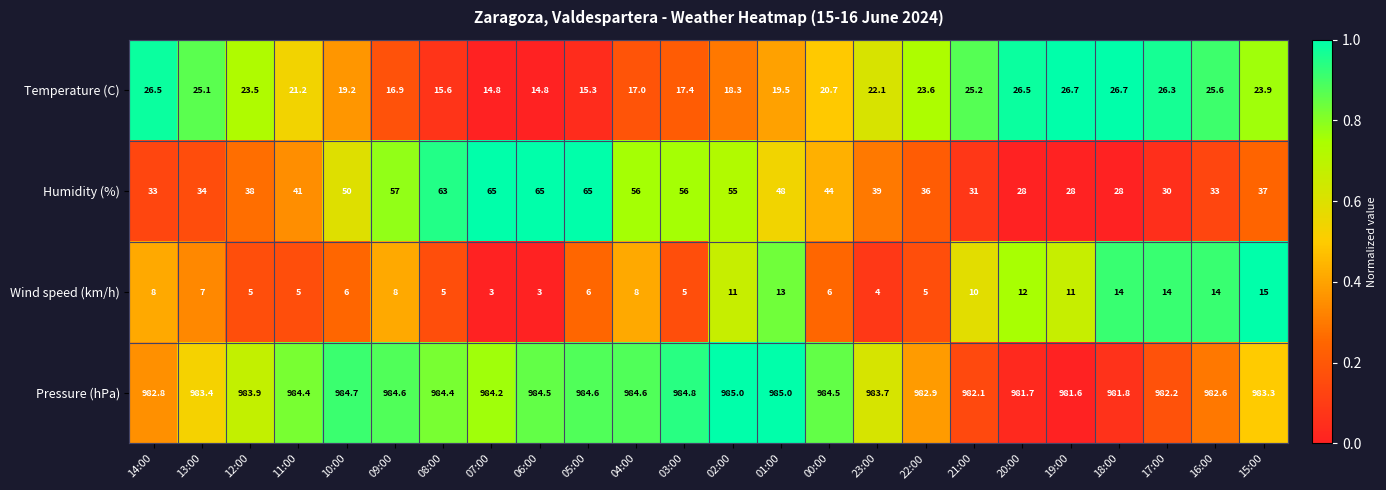

Which series has the largest total across all categories?

Pressure (hPa)